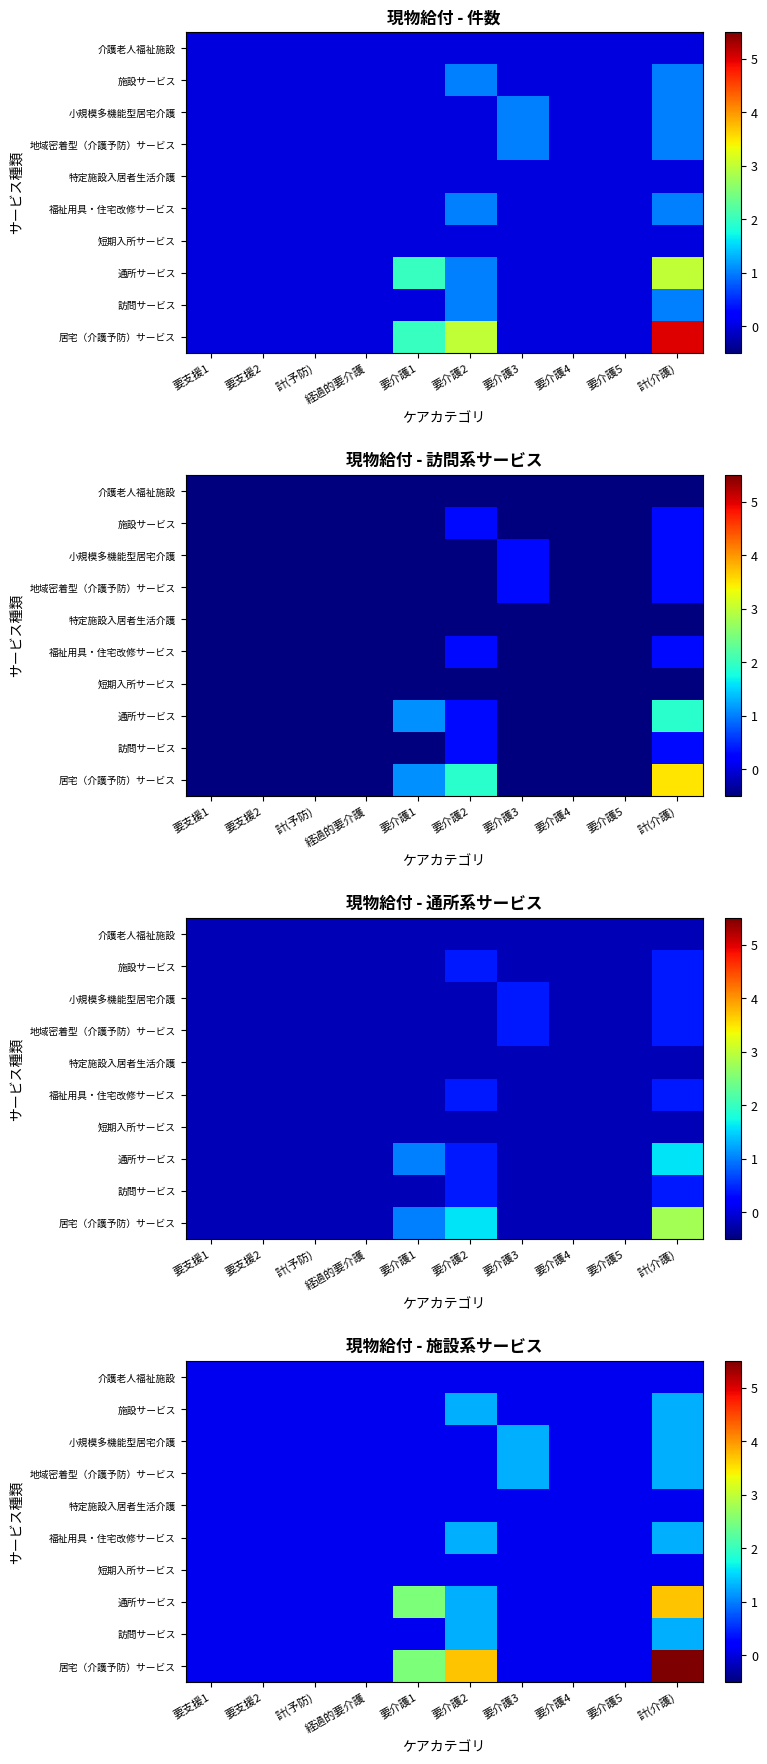

Is it true that 短期入所サービス equals 0.0 at 計(介護)?

False